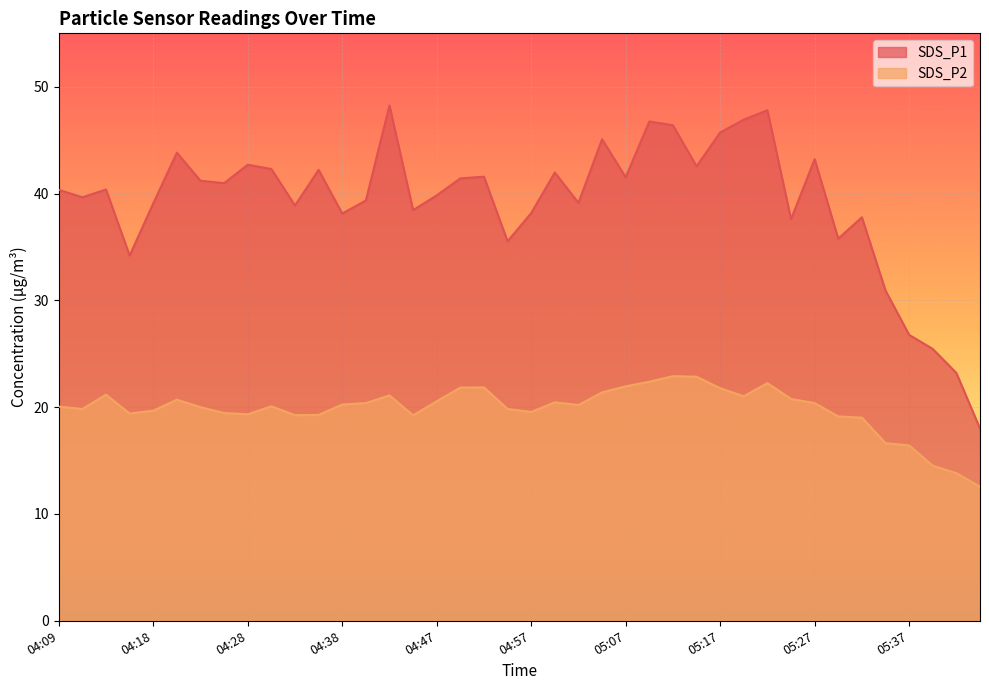

What is the minimum value shown in the chart?

12.6